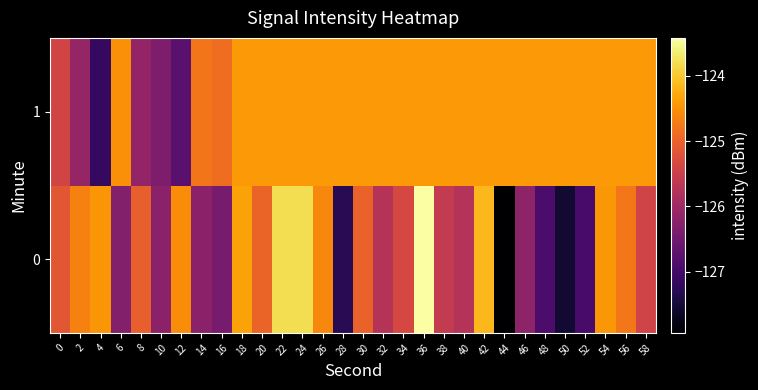

What is the greatest value displayed?

-123.4